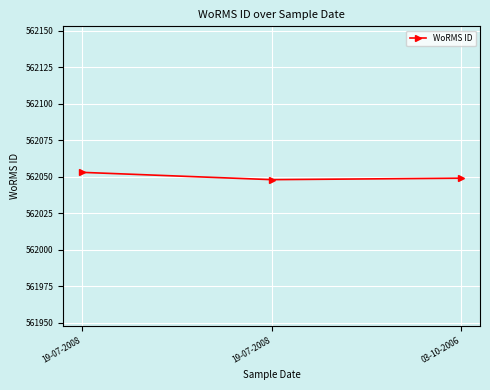

True or false: the data shows 562048 at 19-07-2008.

True